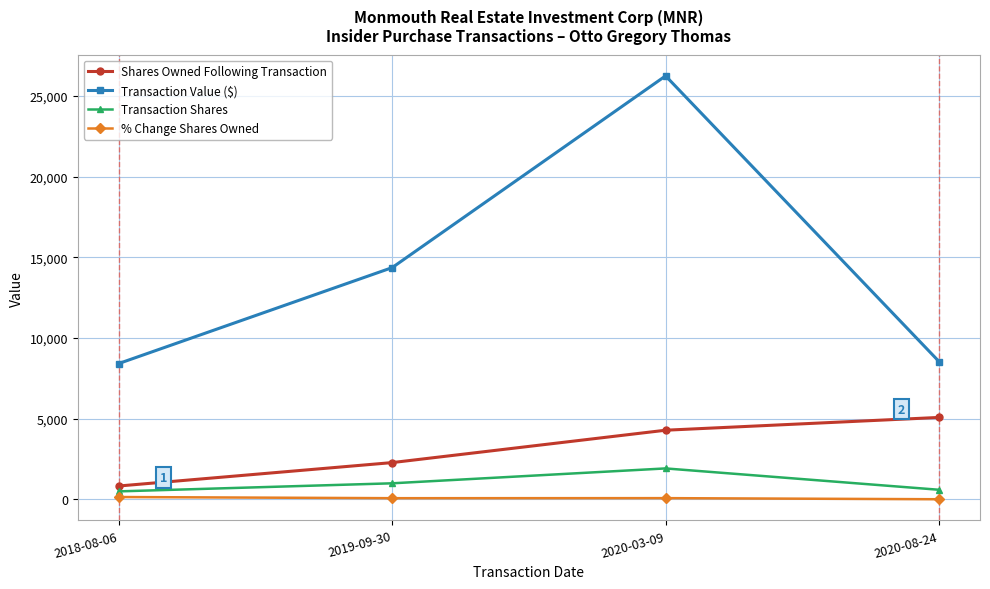

What is the smallest value displayed?

13